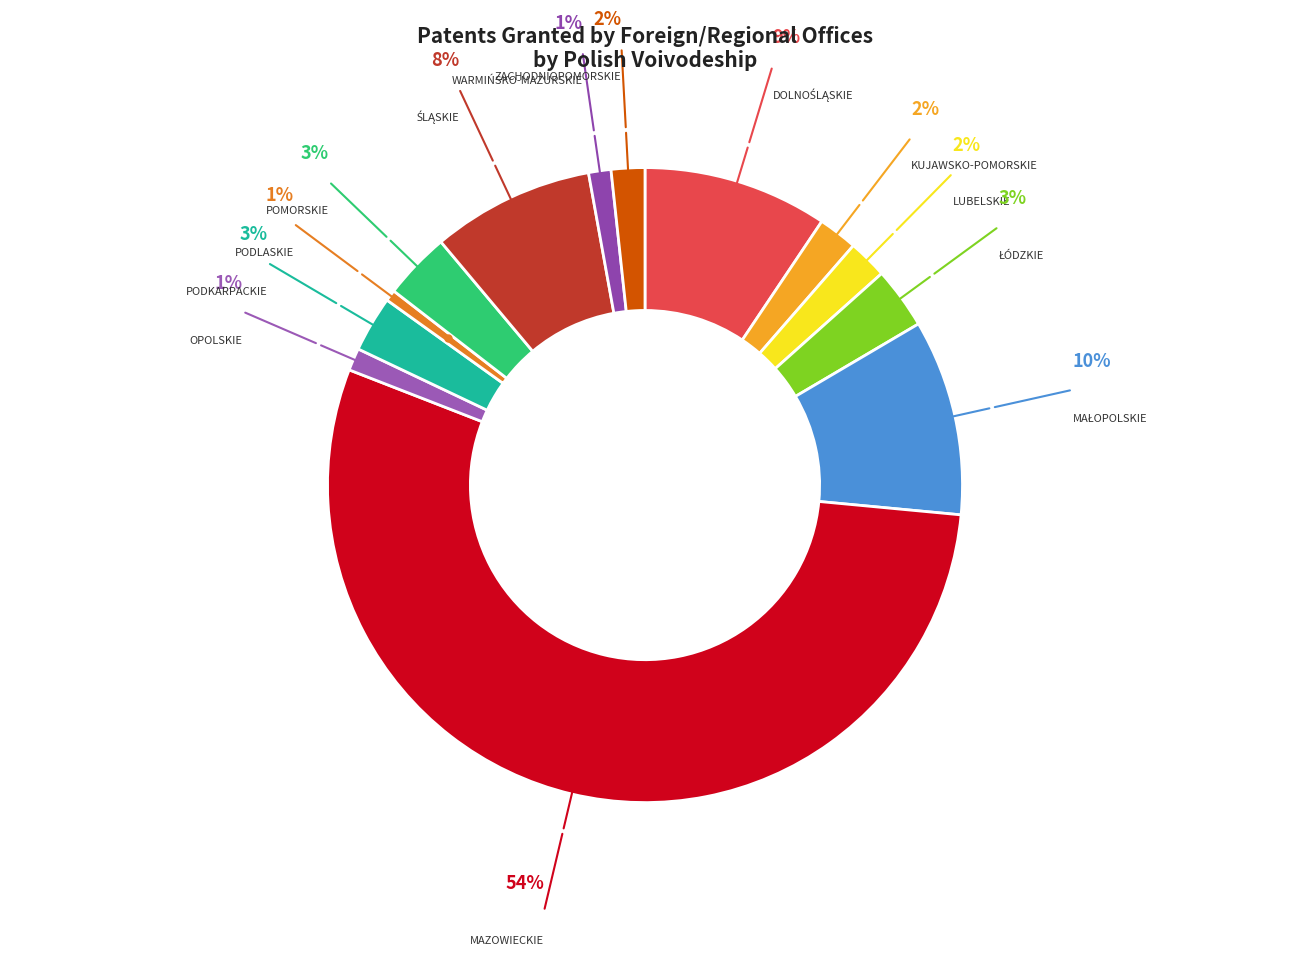

Count the number of slices in the pie.

13